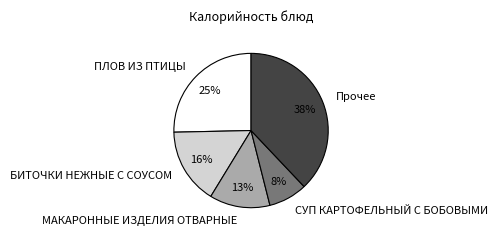

What is the largest slice in the pie chart?

Прочее